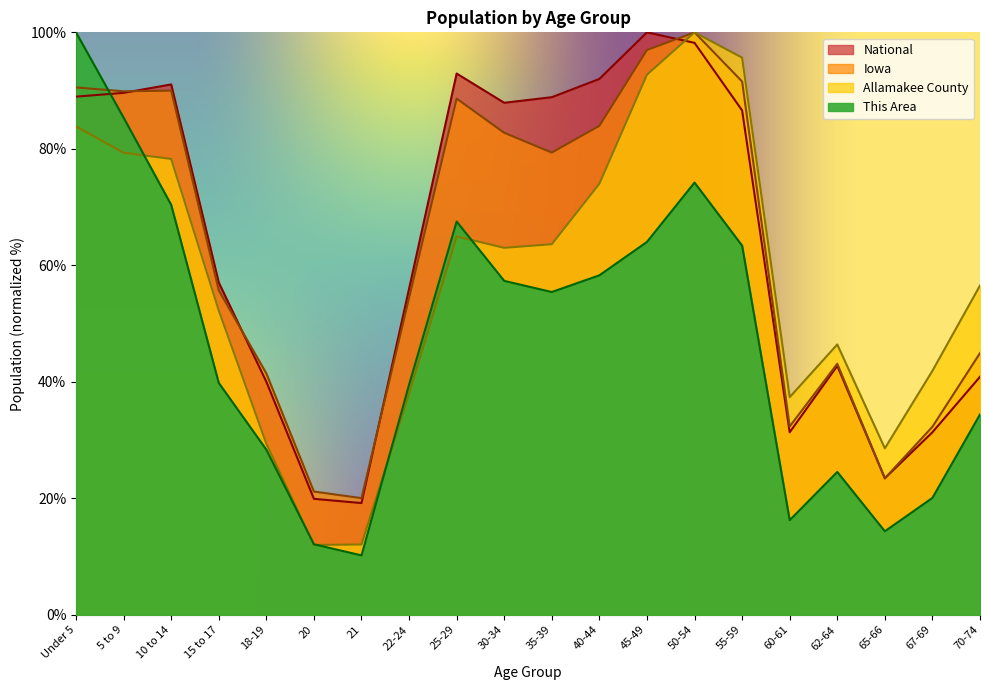

At which label does Iowa reach its peak?

50-54